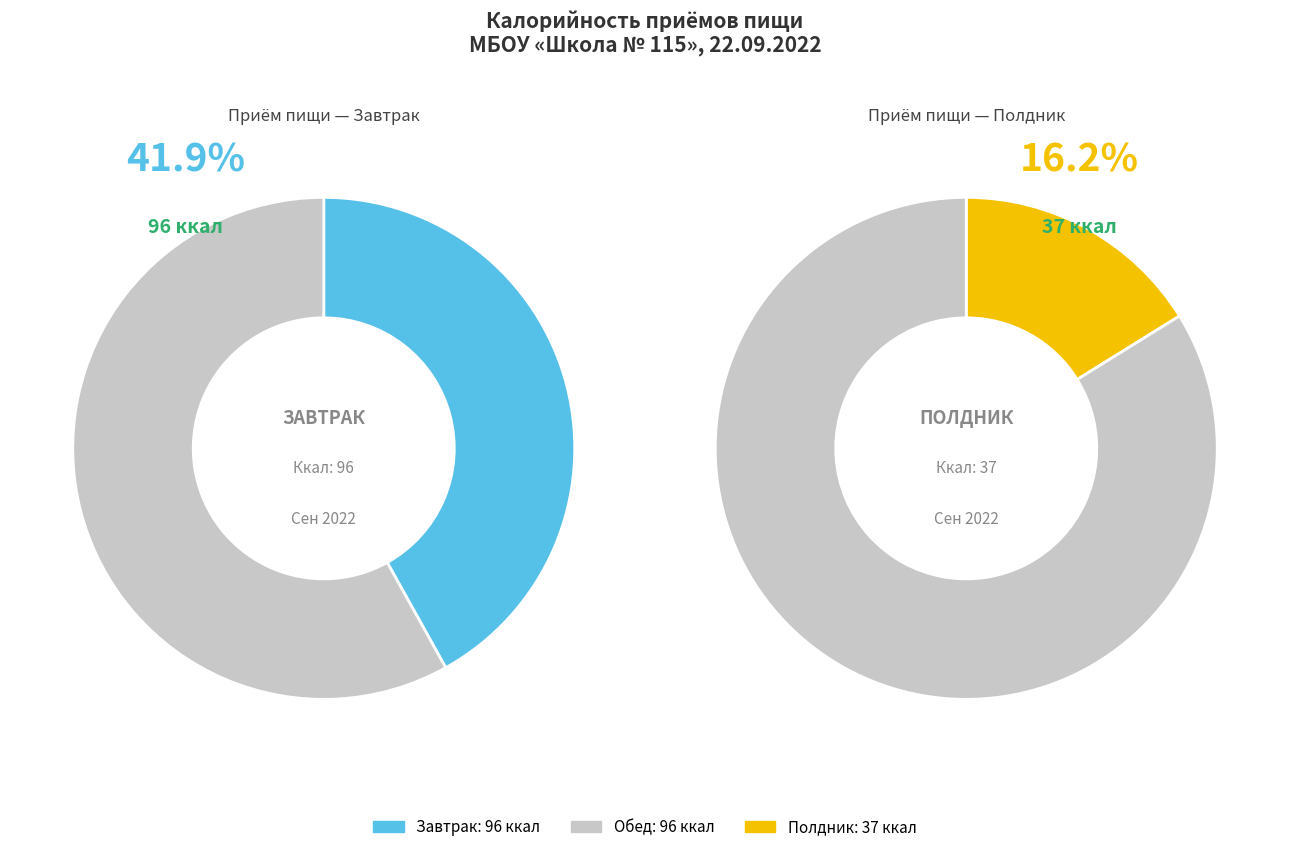

True or false: Обед accounts for 42% of the total.

True